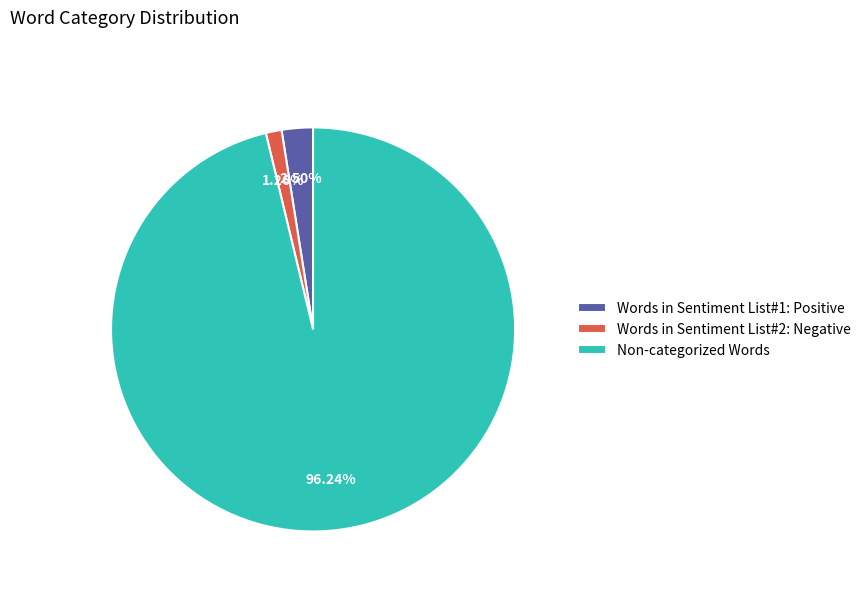

Rank the categories by value from highest to lowest.

Non-categorized Words, Words in Sentiment List#1: Positive, Words in Sentiment List#2: Negative